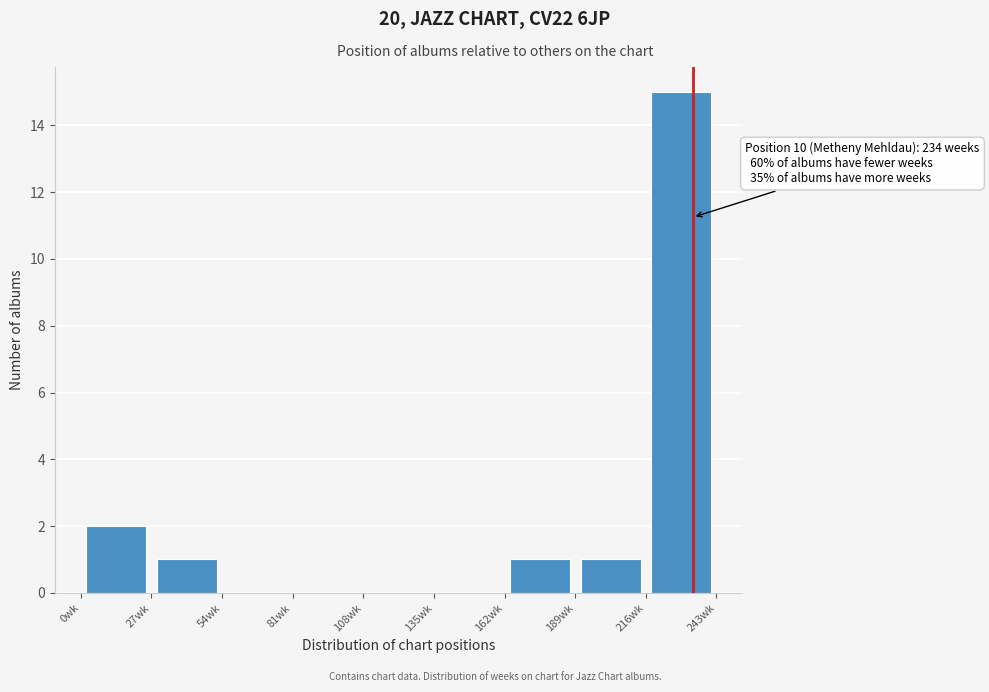

Over which range of the x-axis is the bar tallest?

216 to 243